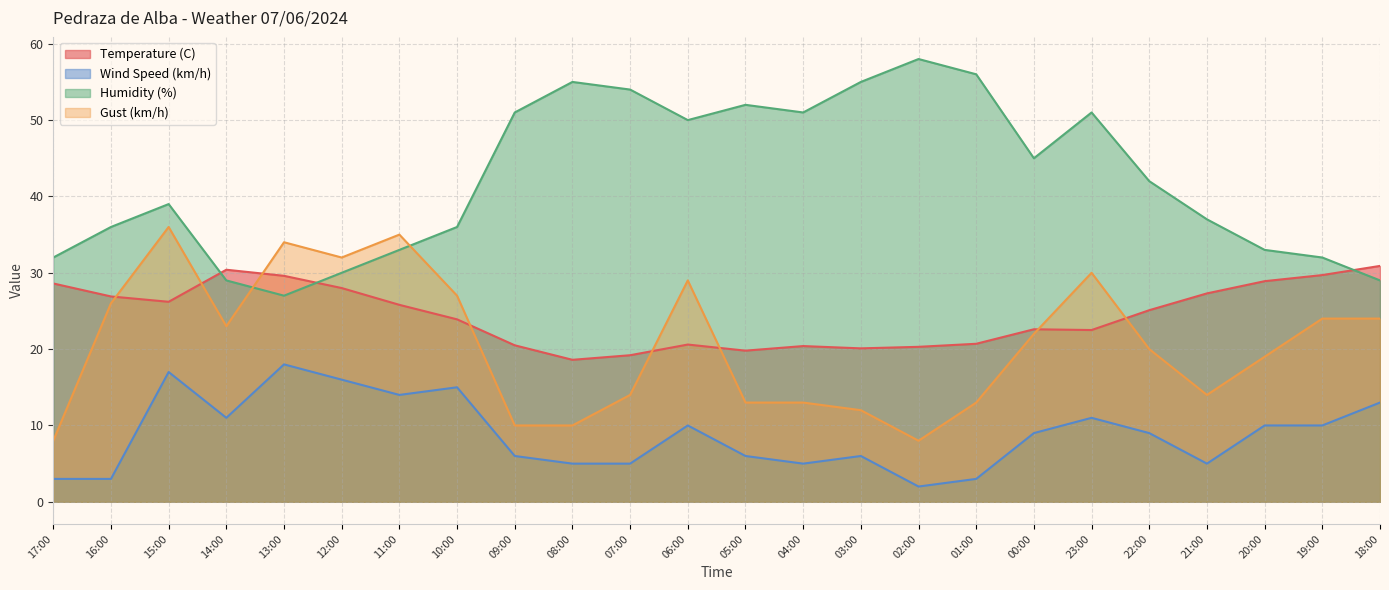

Which series has the largest range (max minus min)?

Humidity (%)